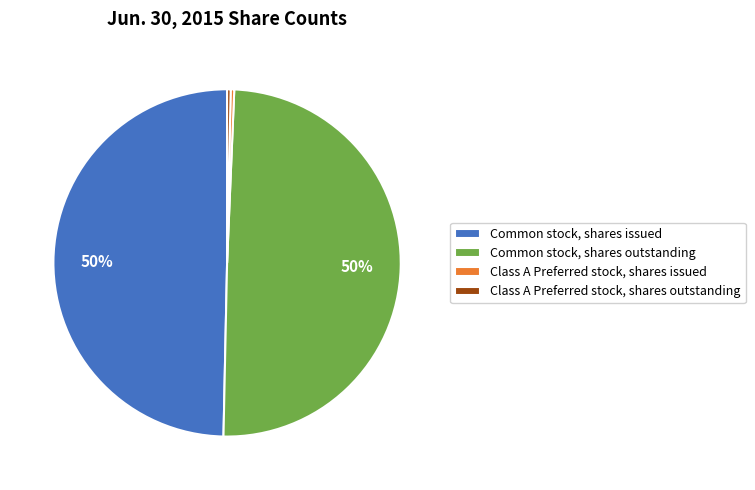

Is it true that Class A Preferred stock, shares issued is 14% of the pie?

False